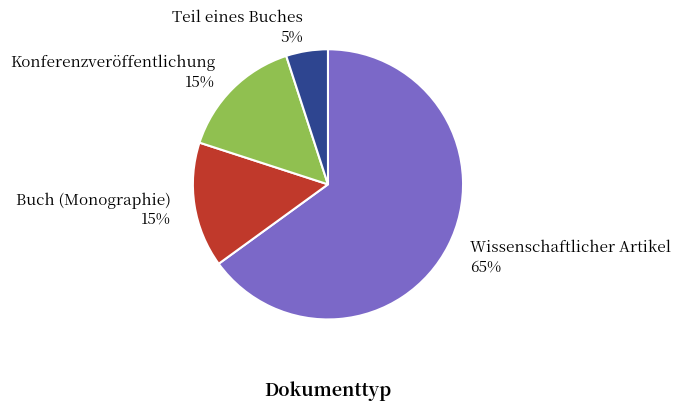

Is there a majority slice in this chart?

Yes